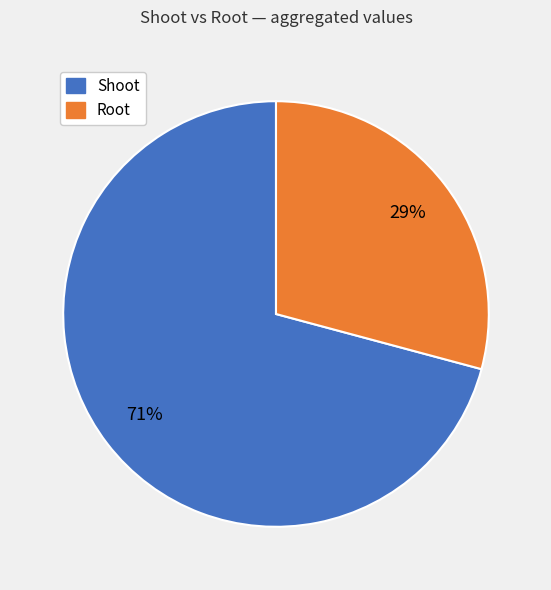

Is there a majority slice in this chart?

Yes